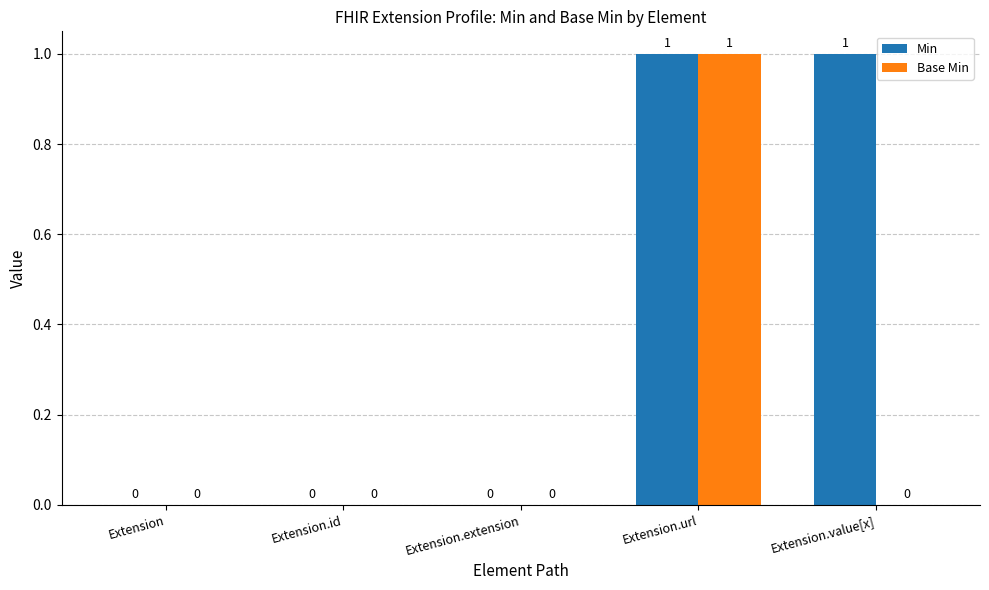

Does the chart contain stacked bars?

No